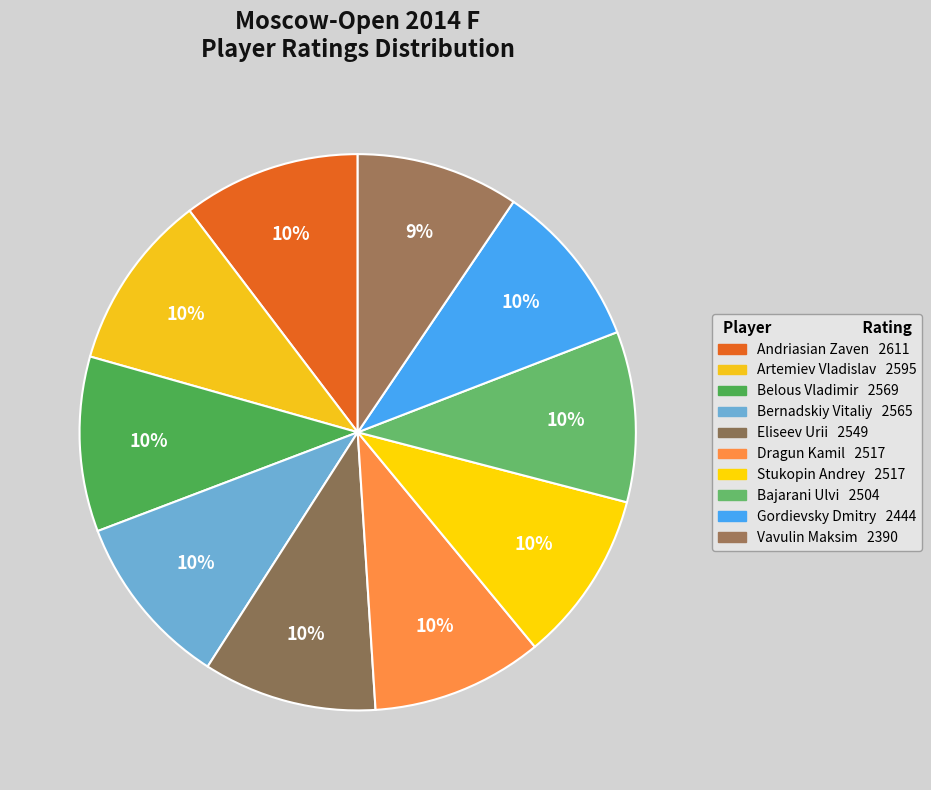

To the nearest percent, what is the difference between the largest and smallest slice percentages?

1%